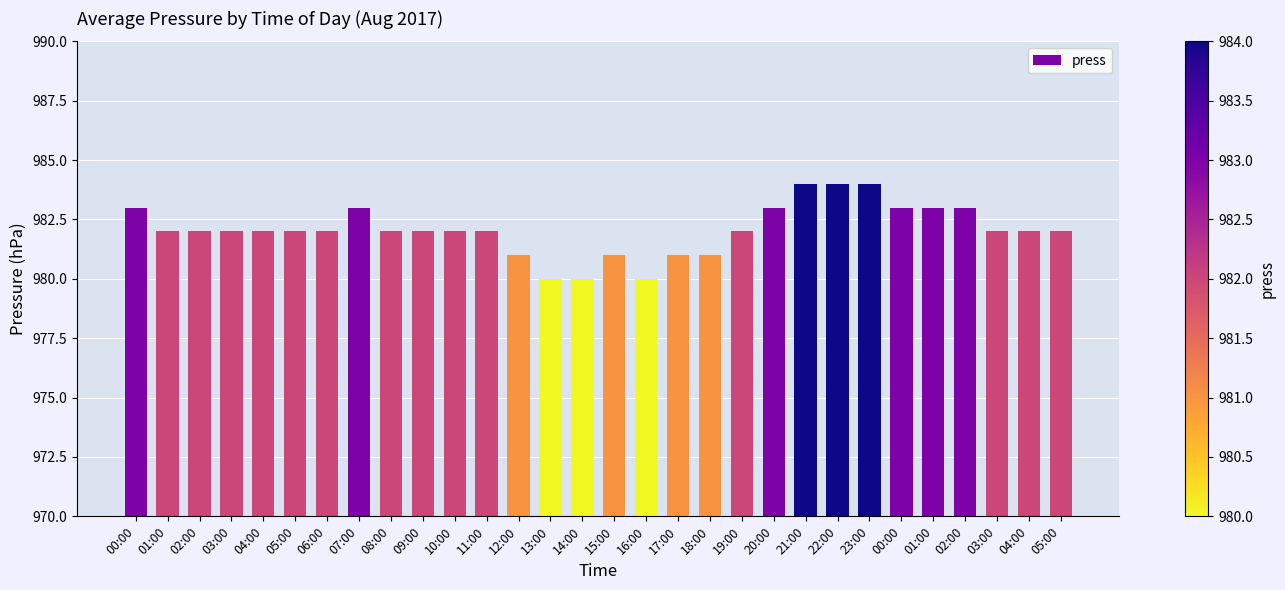

How many bars are there in total?

30